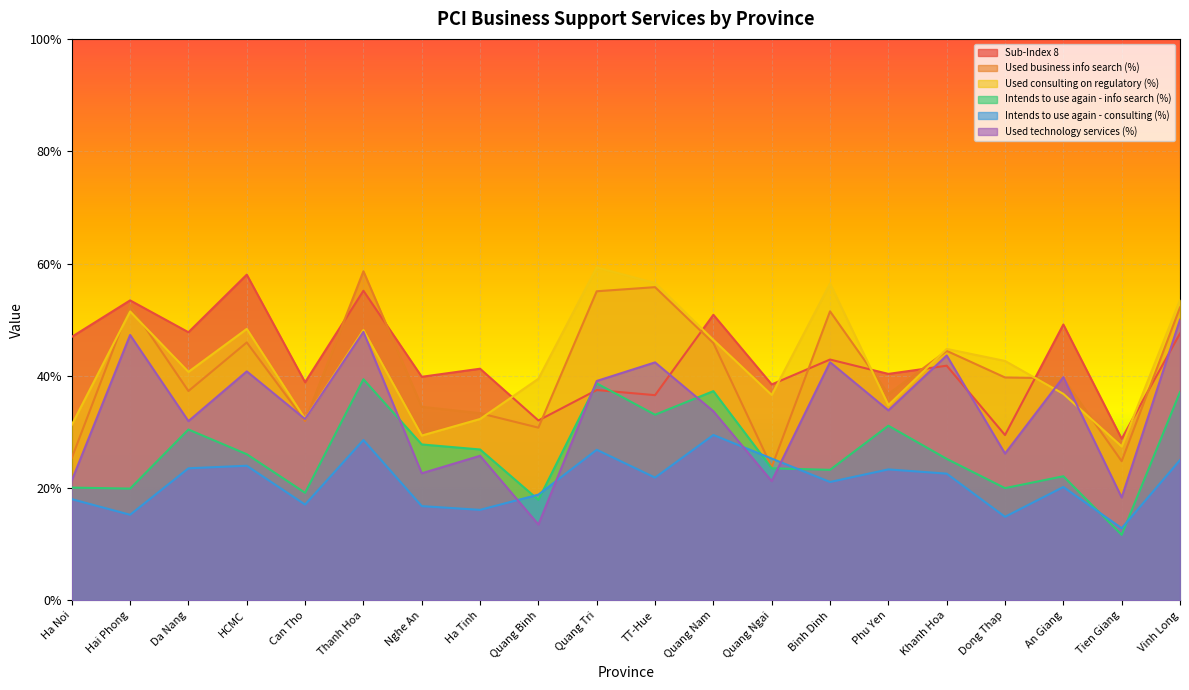

At which label is e712_continue closest to 0?

Tien Giang